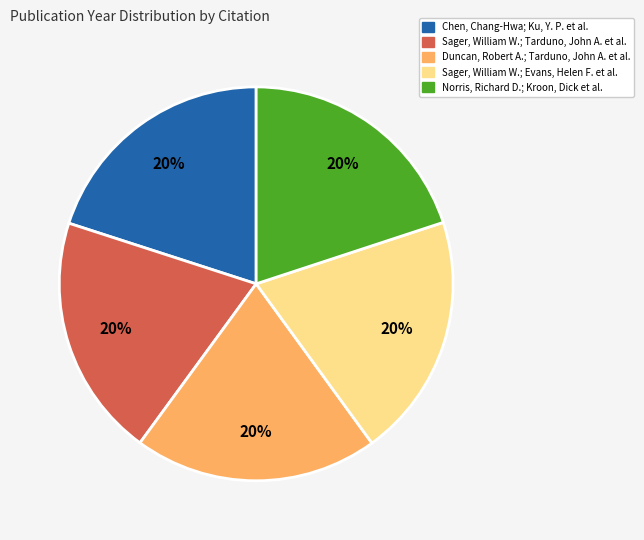

To the nearest percent, what percentage of the pie is Sager, William W.; Evans, Helen F. et al.?

20%